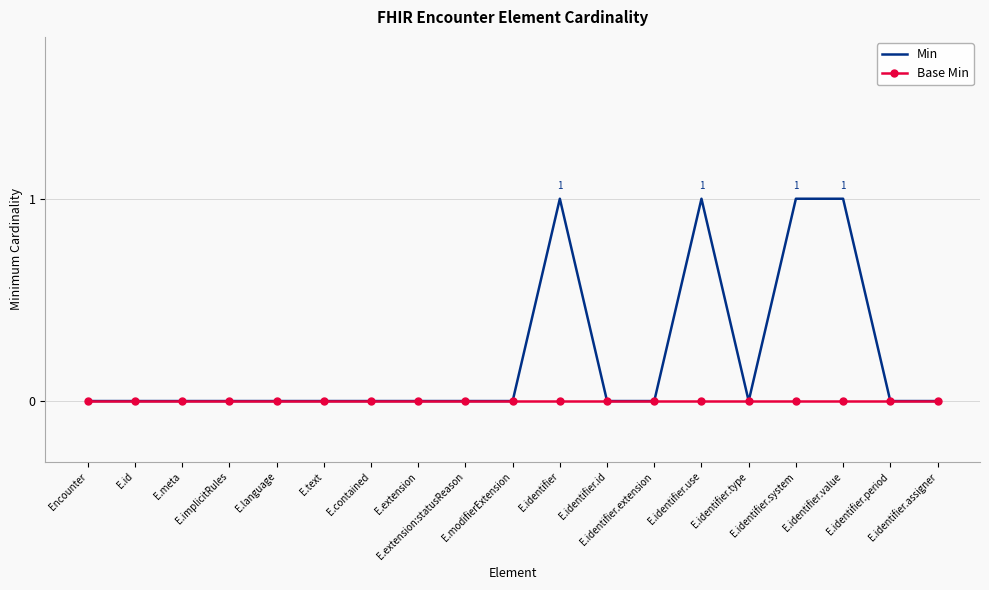

Rank the series by their maximum value, from highest to lowest.

Min, Base Min